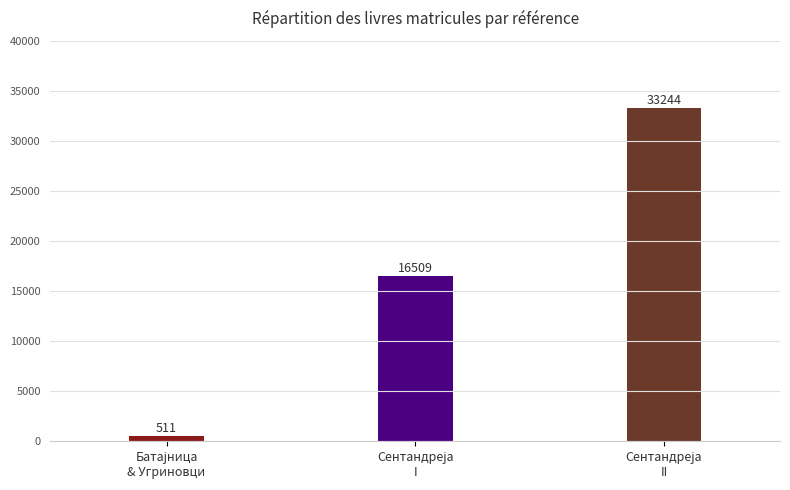

Does the chart contain stacked bars?

No